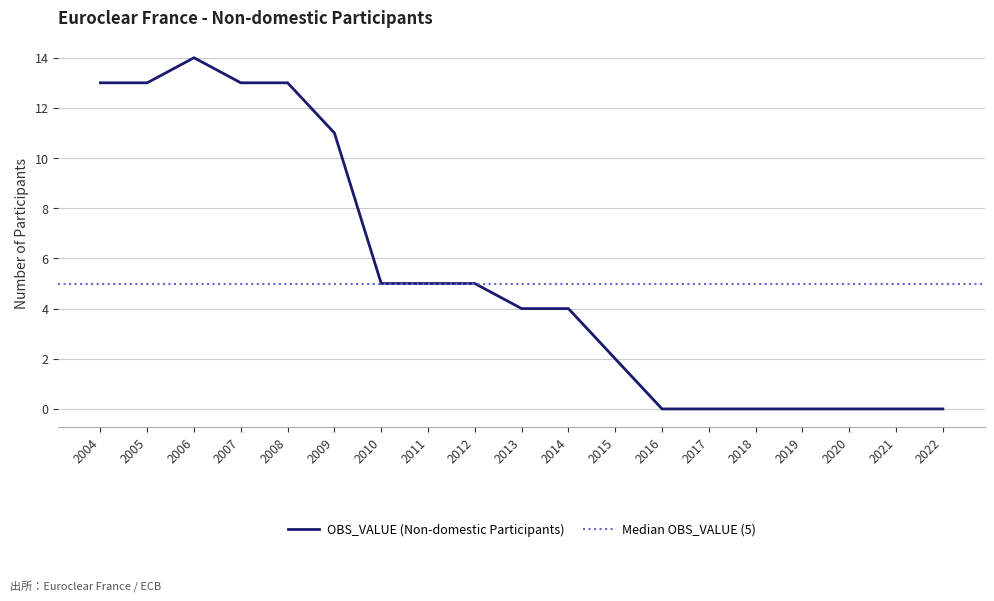

How many distinct data groups are displayed?

1